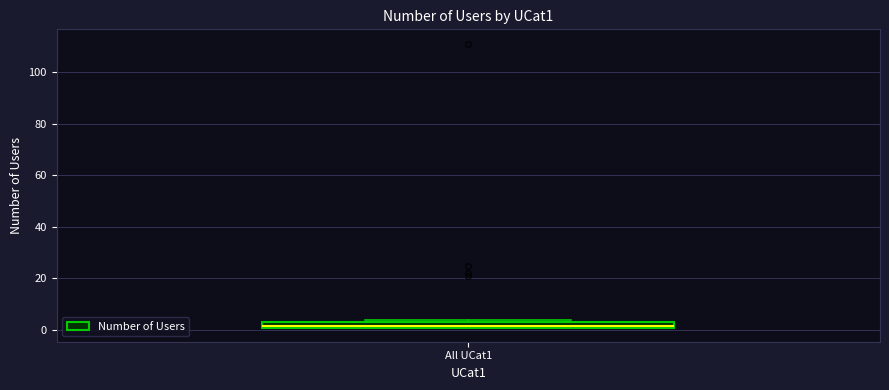

Where is the upper edge of the box for All UCat1 on the y-axis? The values are not printed on the chart, so give them approximately, as read against the axis.

4